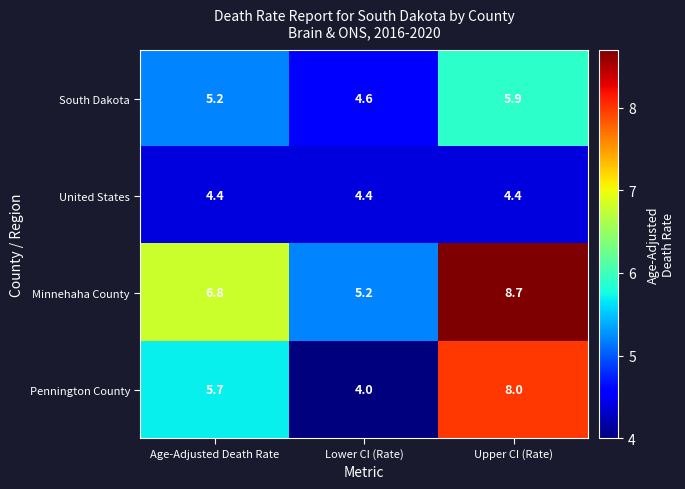

At which category is the sum across all series the highest?

Upper CI (Rate)